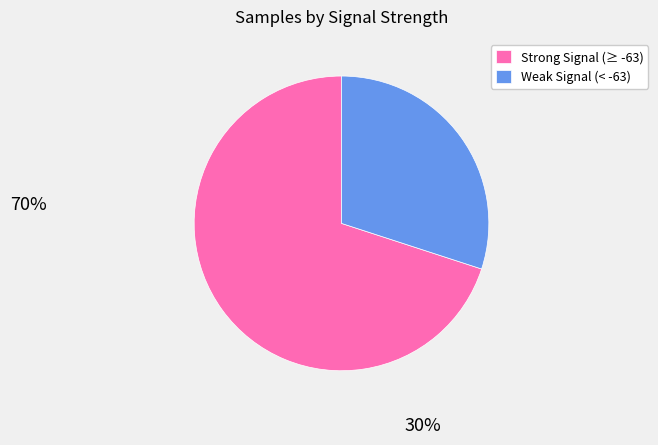

What is the ratio of the value at Weak Signal (< -63) to the value at Strong Signal (≥ -63)?

0.4